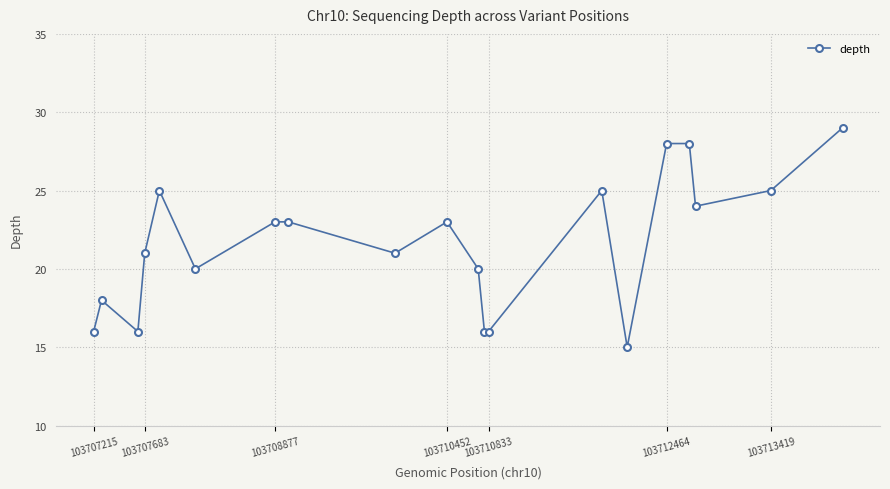

What is the average value?

22